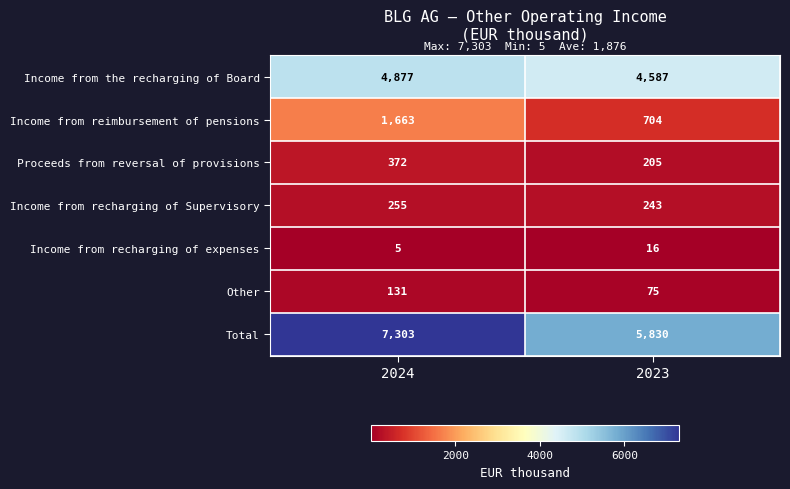

Which series has the largest total across all categories?

Total